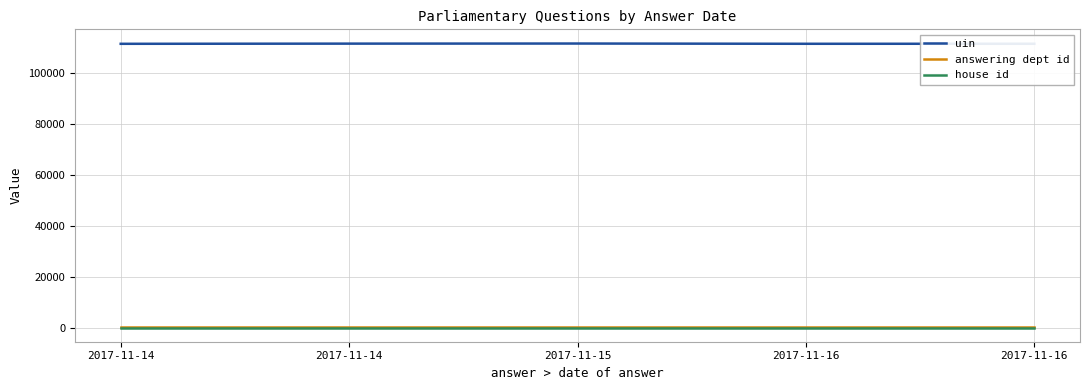

Which series changed the most between 2017-11-16 and 2017-11-16?

uin